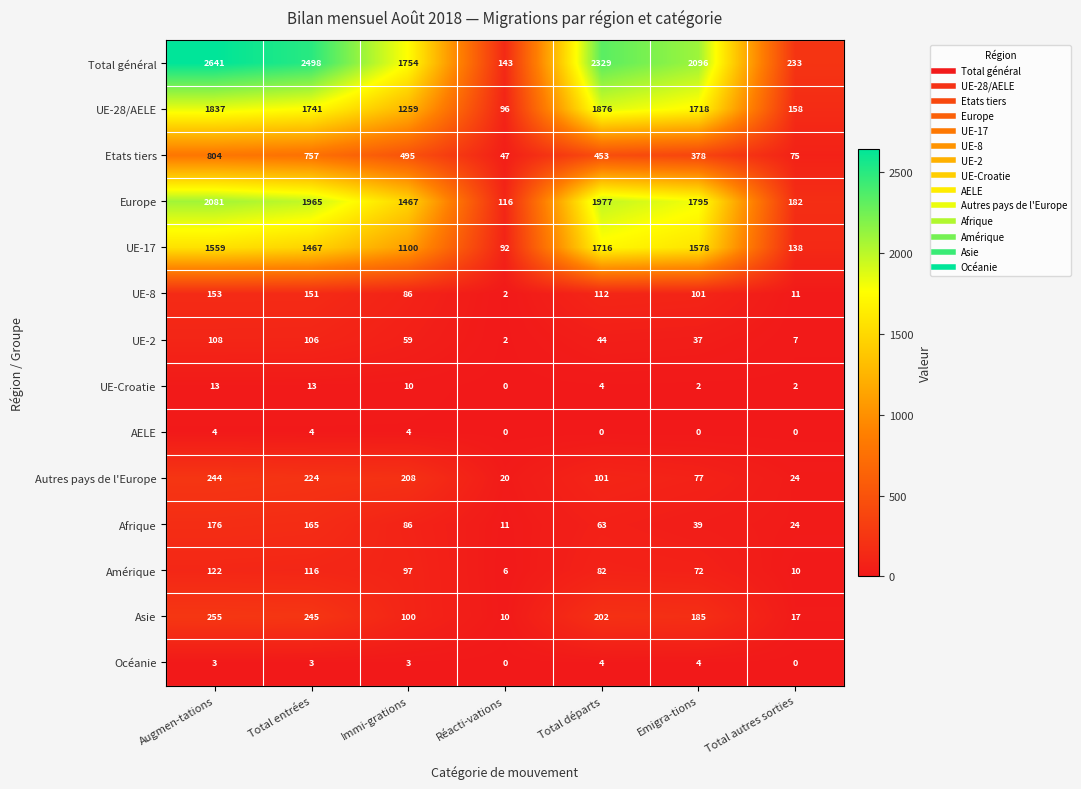

At how many categories does at least one series exceed 362?

5